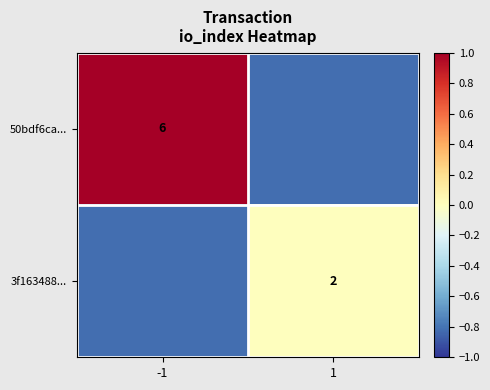

Which series has the widest spread of values?

50bdf6ca...